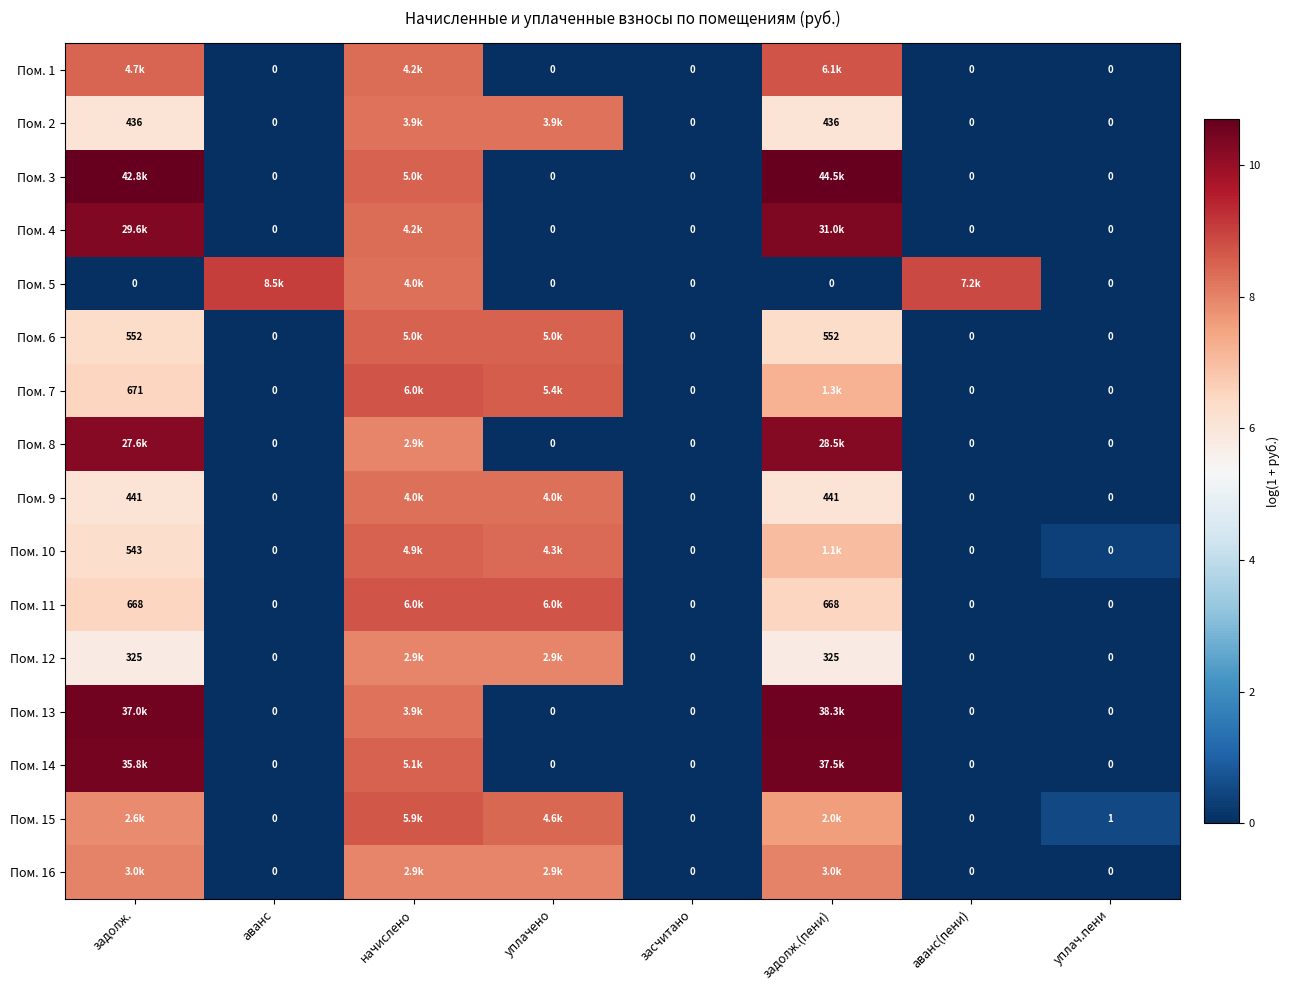

What is the total value across all series at уплачено?

75.1